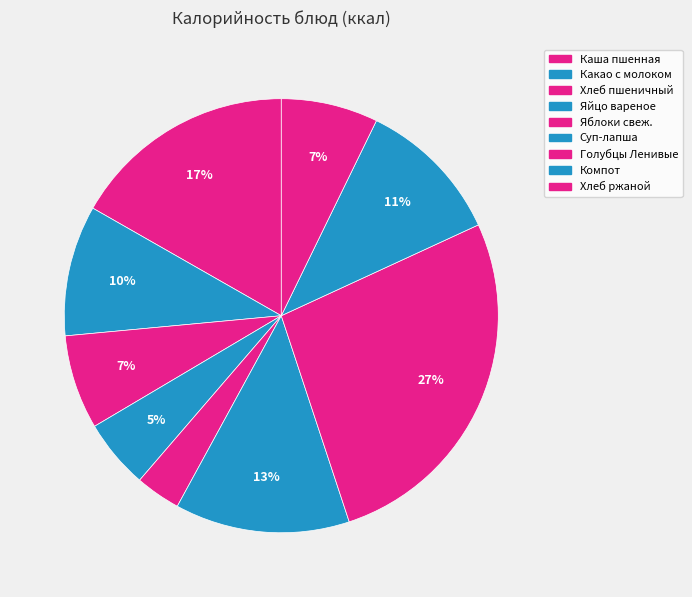

What percentage do Яйцо вареное and Хлеб пшеничный together represent?

12.2%